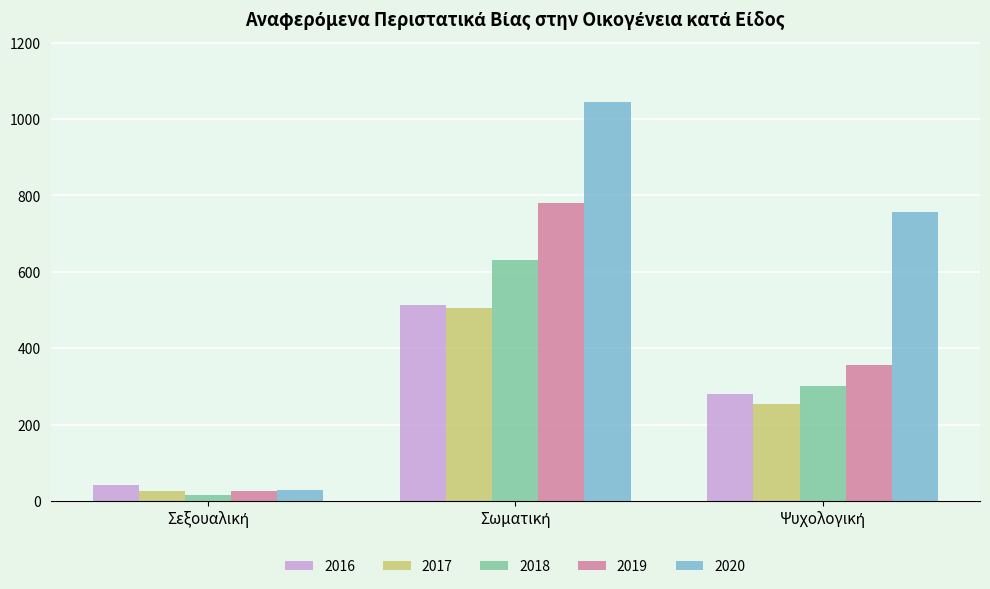

Which series has the largest range (max minus min)?

2020